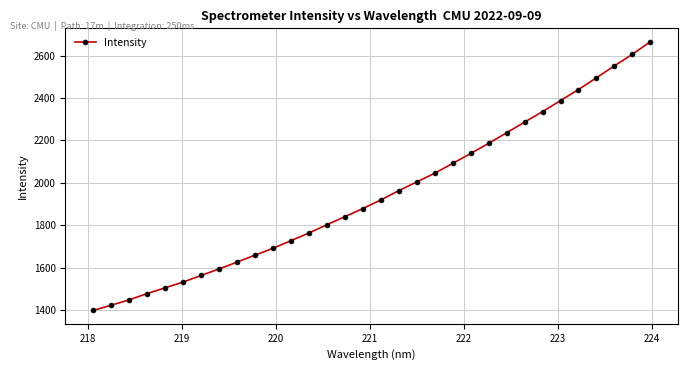

Does the chart have visible grid lines?

Yes